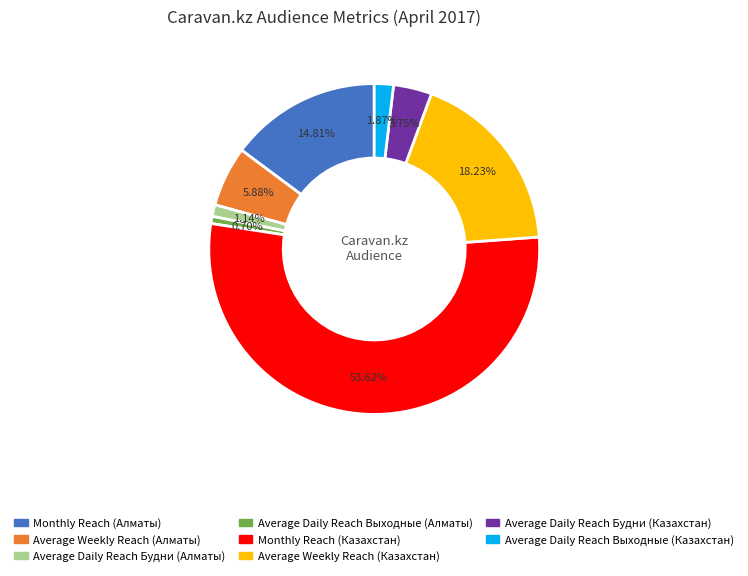

Count the number of slices in the pie.

8